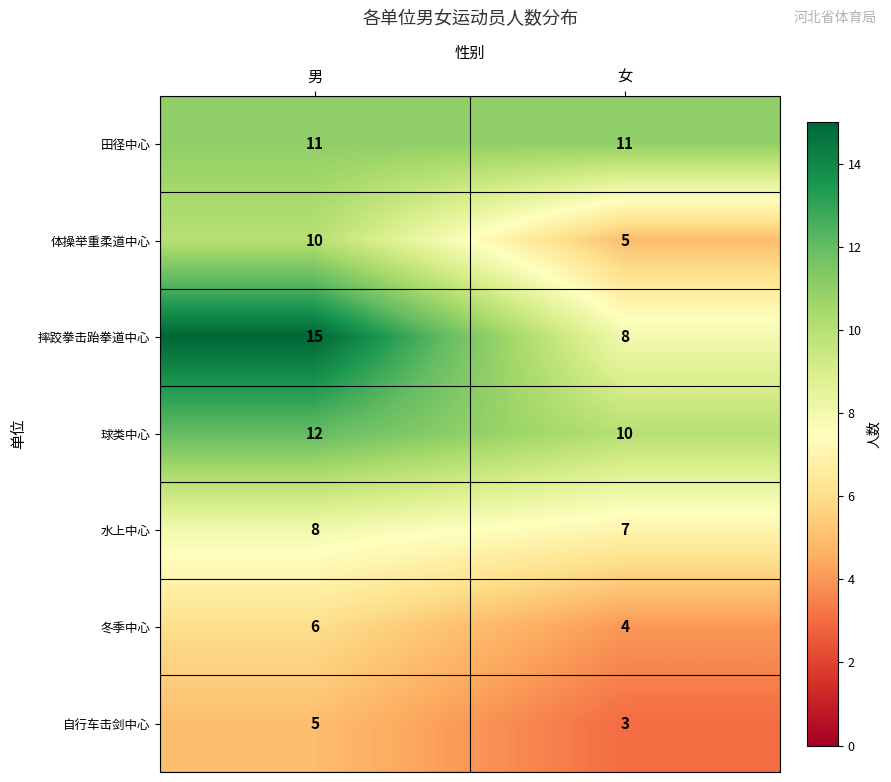

Is it true that 田径中心 equals 11 at 女?

True